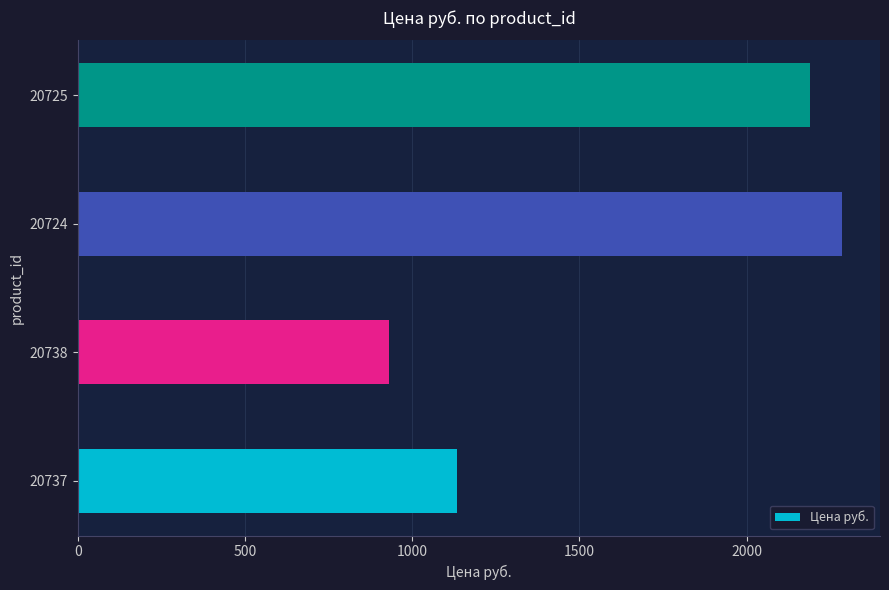

At which label is the value closest to 1608?

20737